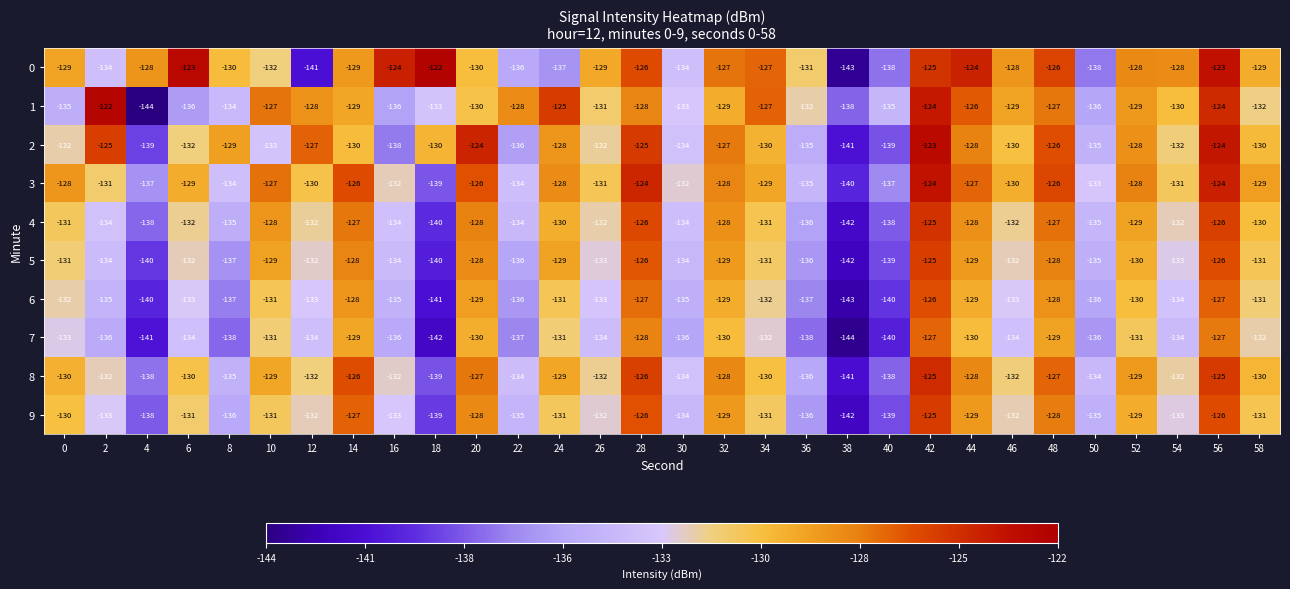

What is the minimum value shown in the chart?

-144